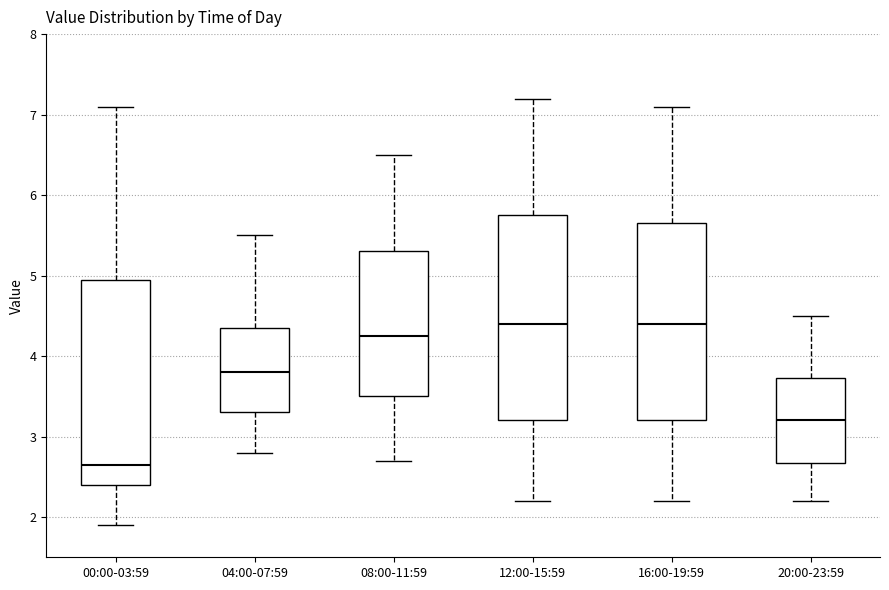

Reading left to right, transcribe this box plot: for each box, give where its median line is, the range the box spans, and where its two whiskers end, as read against the y-axis. The values are not printed on the chart, so give them approximately, as read against the axis.

00:00-03:59: median 2.7, box 2.4 to 5.0, whiskers 1.9 to 7.1
04:00-07:59: median 3.8, box 3.3 to 4.4, whiskers 2.8 to 5.5
08:00-11:59: median 4.3, box 3.5 to 5.3, whiskers 2.7 to 6.5
12:00-15:59: median 4.4, box 3.2 to 5.8, whiskers 2.2 to 7.2
16:00-19:59: median 4.4, box 3.2 to 5.7, whiskers 2.2 to 7.1
20:00-23:59: median 3.2, box 2.7 to 3.7, whiskers 2.2 to 4.5